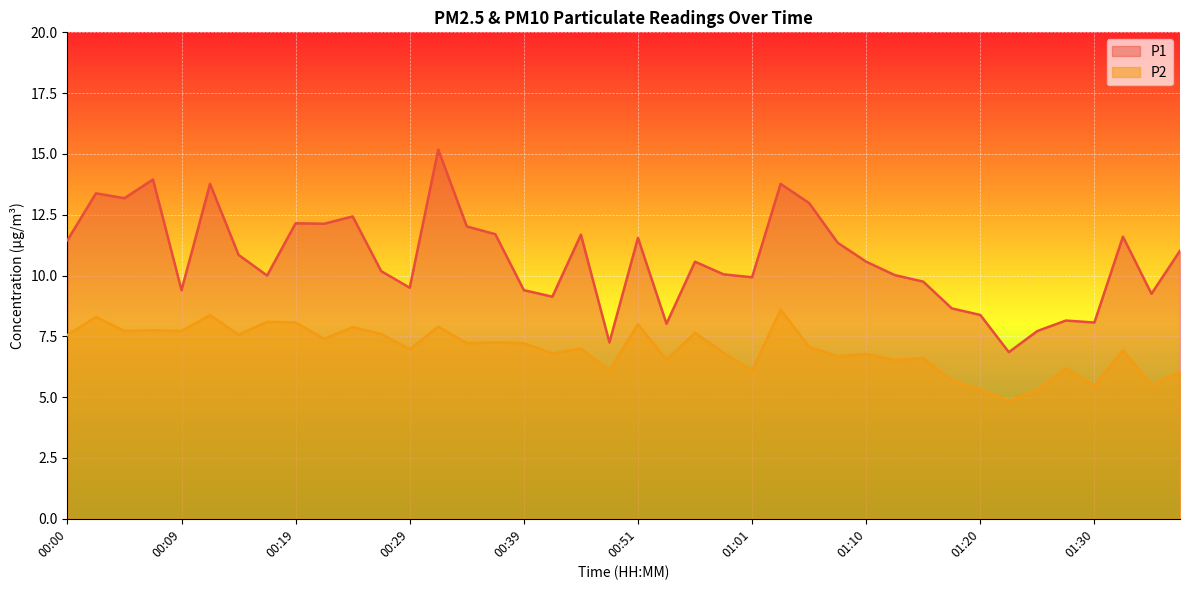

How many lines are shown in the chart?

2